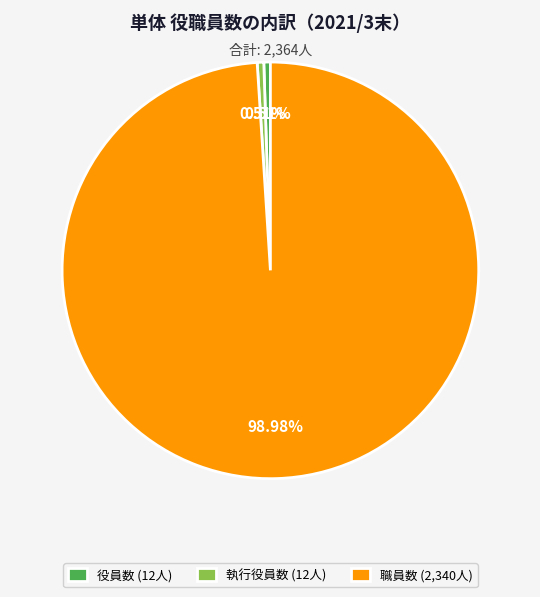

Which slice is the largest?

職員数